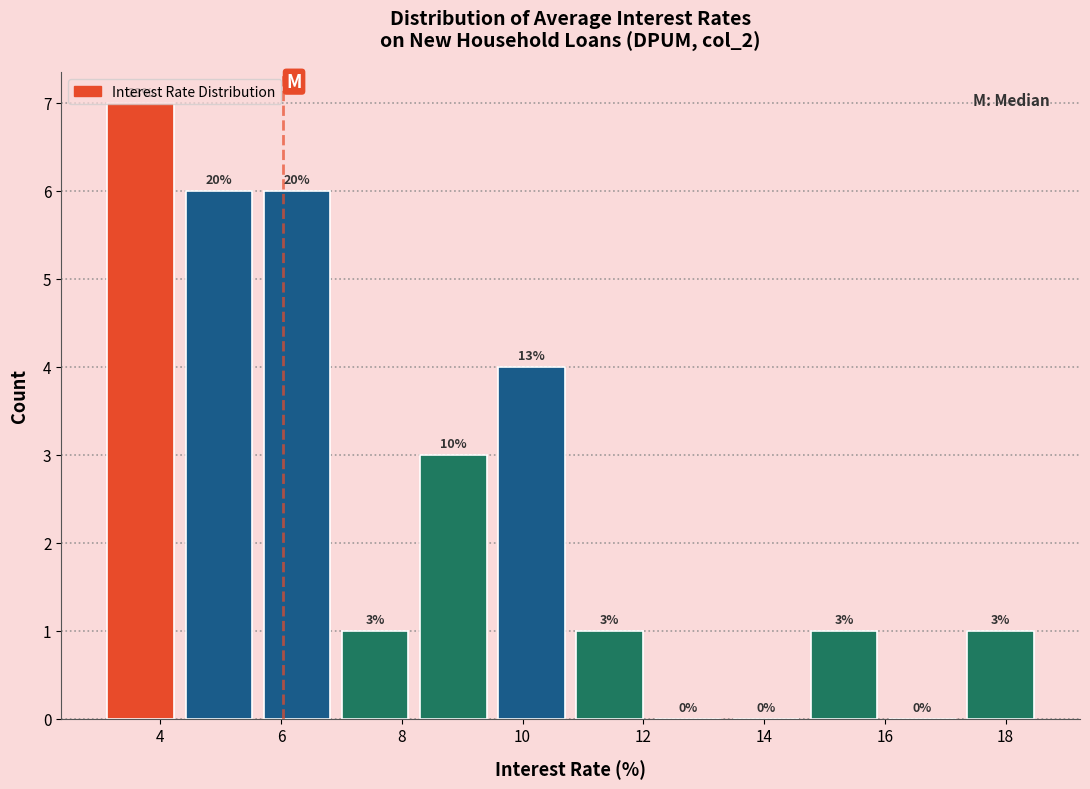

Over which range of the x-axis is the bar tallest?

3.0 to 4.4